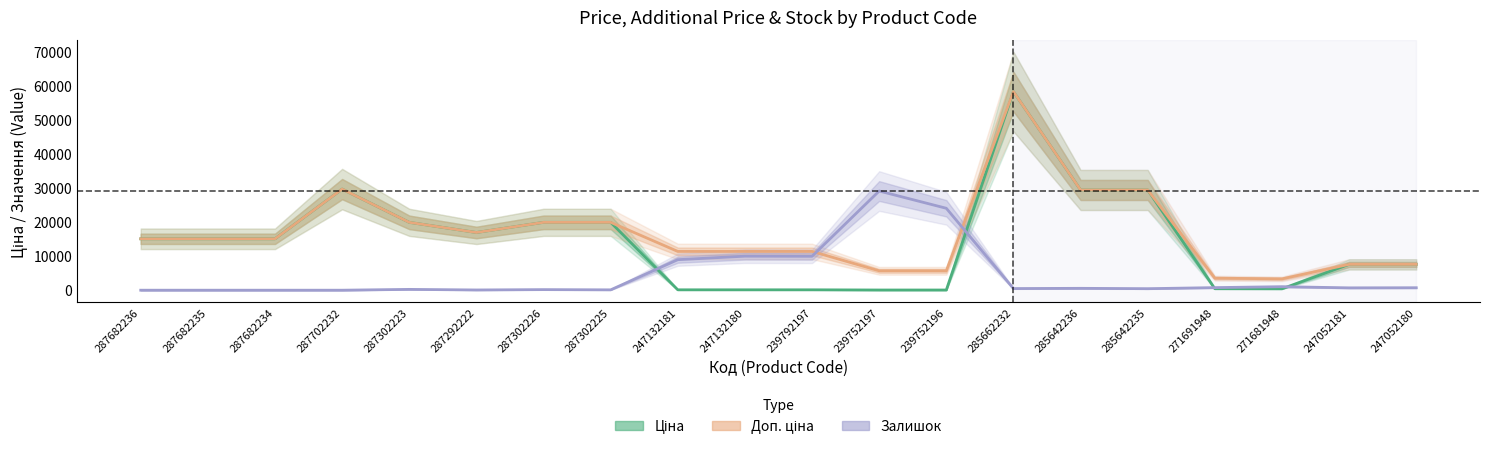

True or false: Доп. ціна and Ціна cross at least once.

False